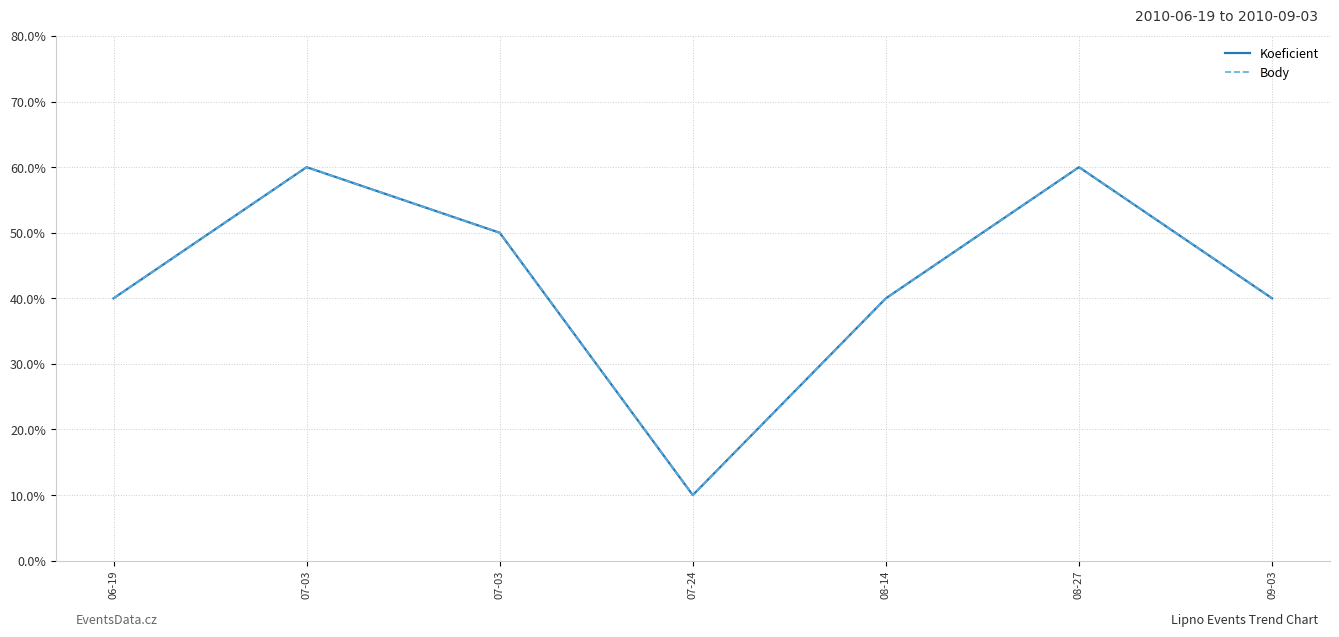

Does the chart display data point markers on the line(s)?

No